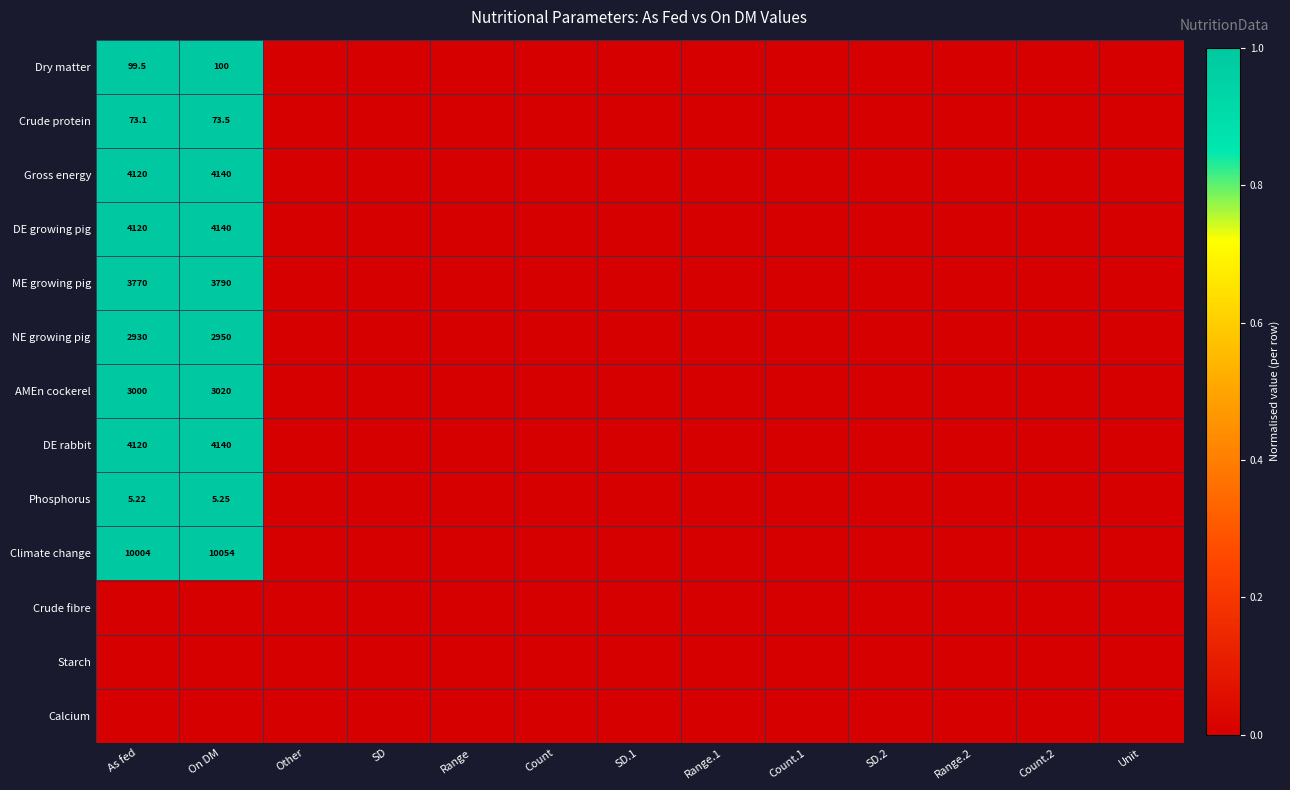

How many data points in Climate change are above 0?

2